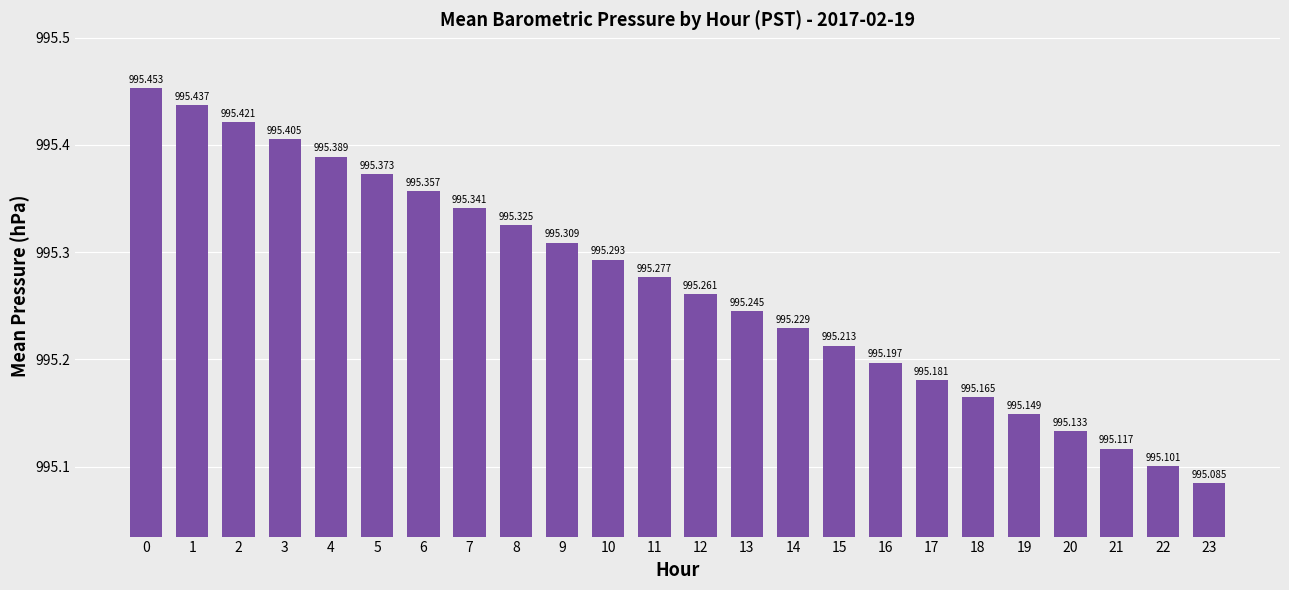

Count the values in the range 995 to 996.

24